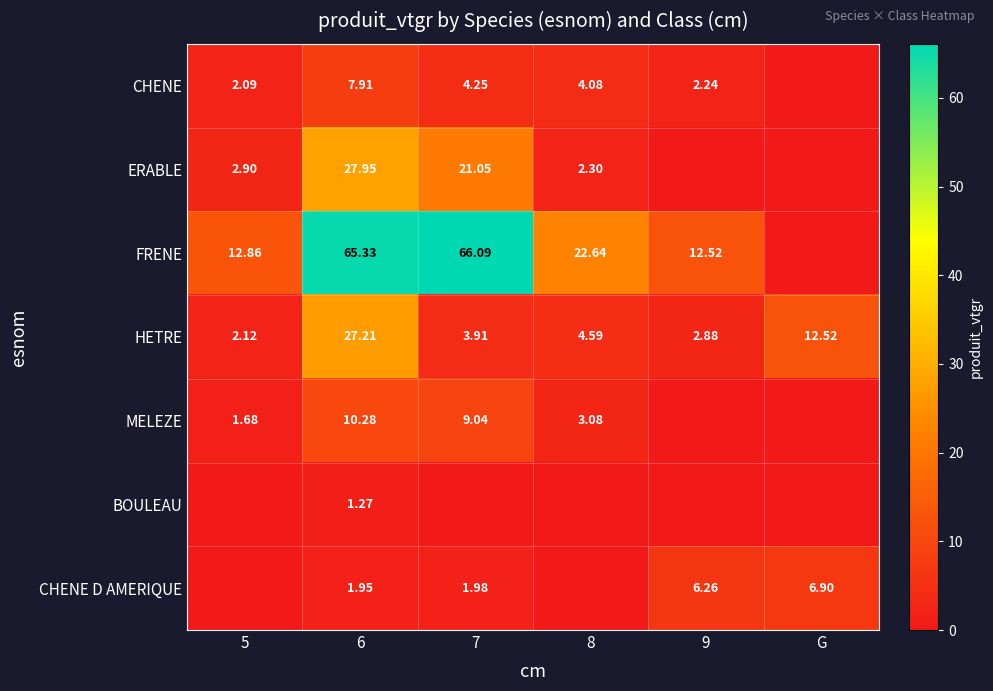

Is the value of ERABLE at 7 greater than the value of FRENE at 6?

No